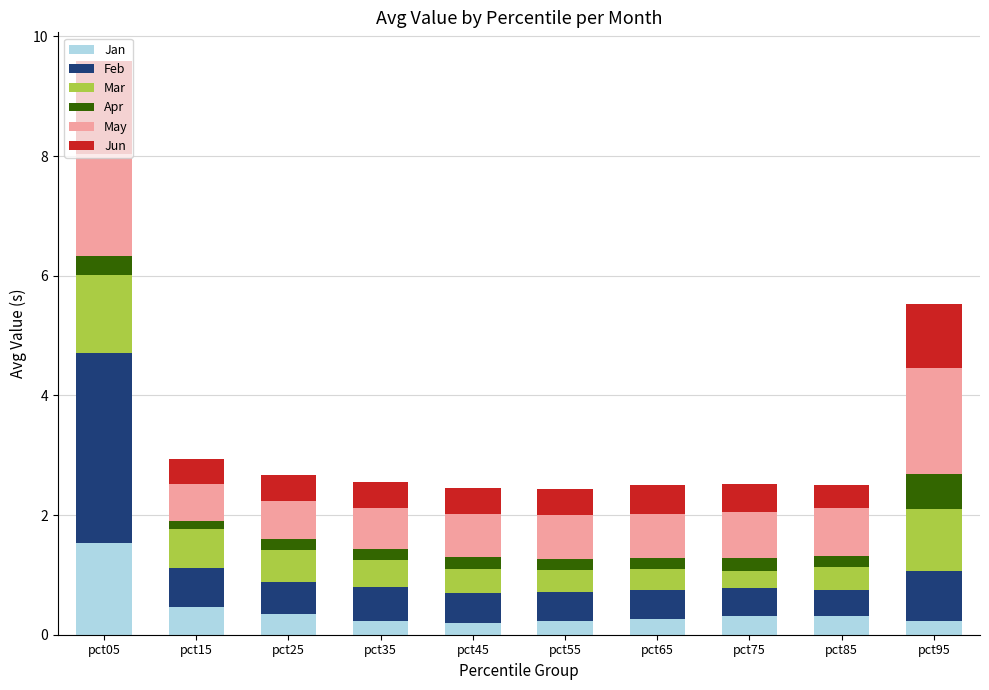

At which label does Jan reach its peak?

pct05